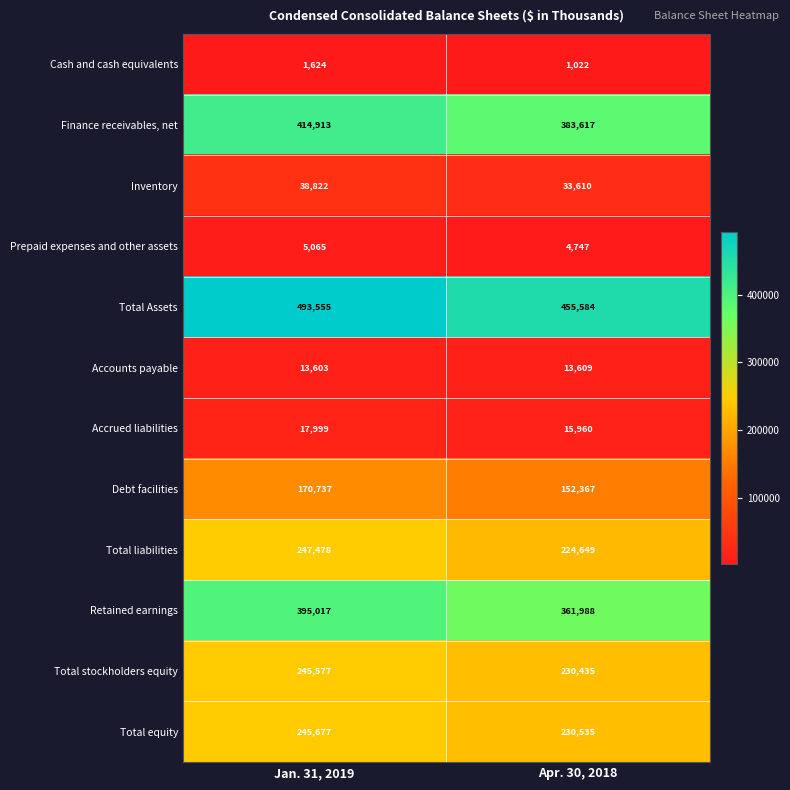

Is it true that Total Assets equals 651819 at Apr. 30, 2018?

False